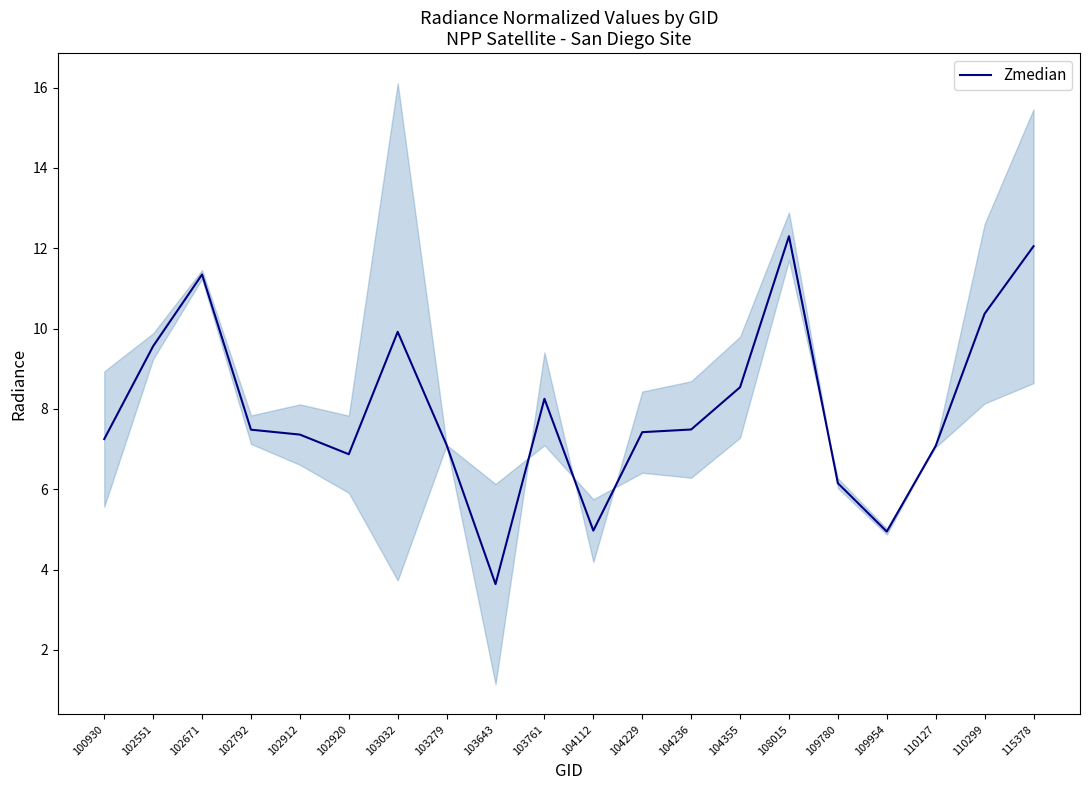

True or false: the data has more than 1 interior local peaks.

True